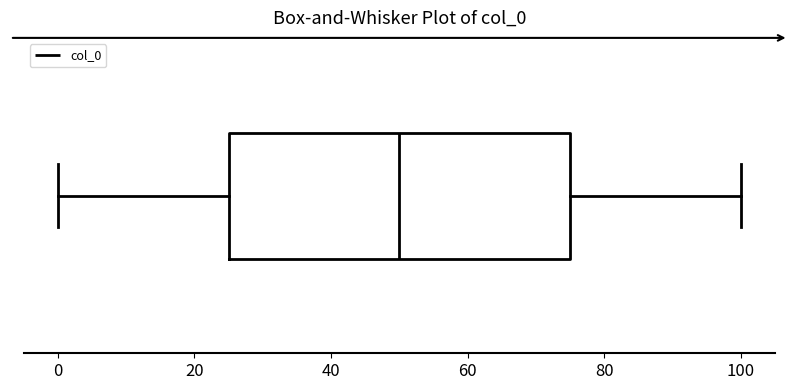

Transcribe this box plot: give where the median line is, the range the box spans, and where the two whiskers end, as read against the x-axis. The values are not printed on the chart, so give them approximately, as read against the axis.

median 50, box 26 to 76, whiskers 0 to 100